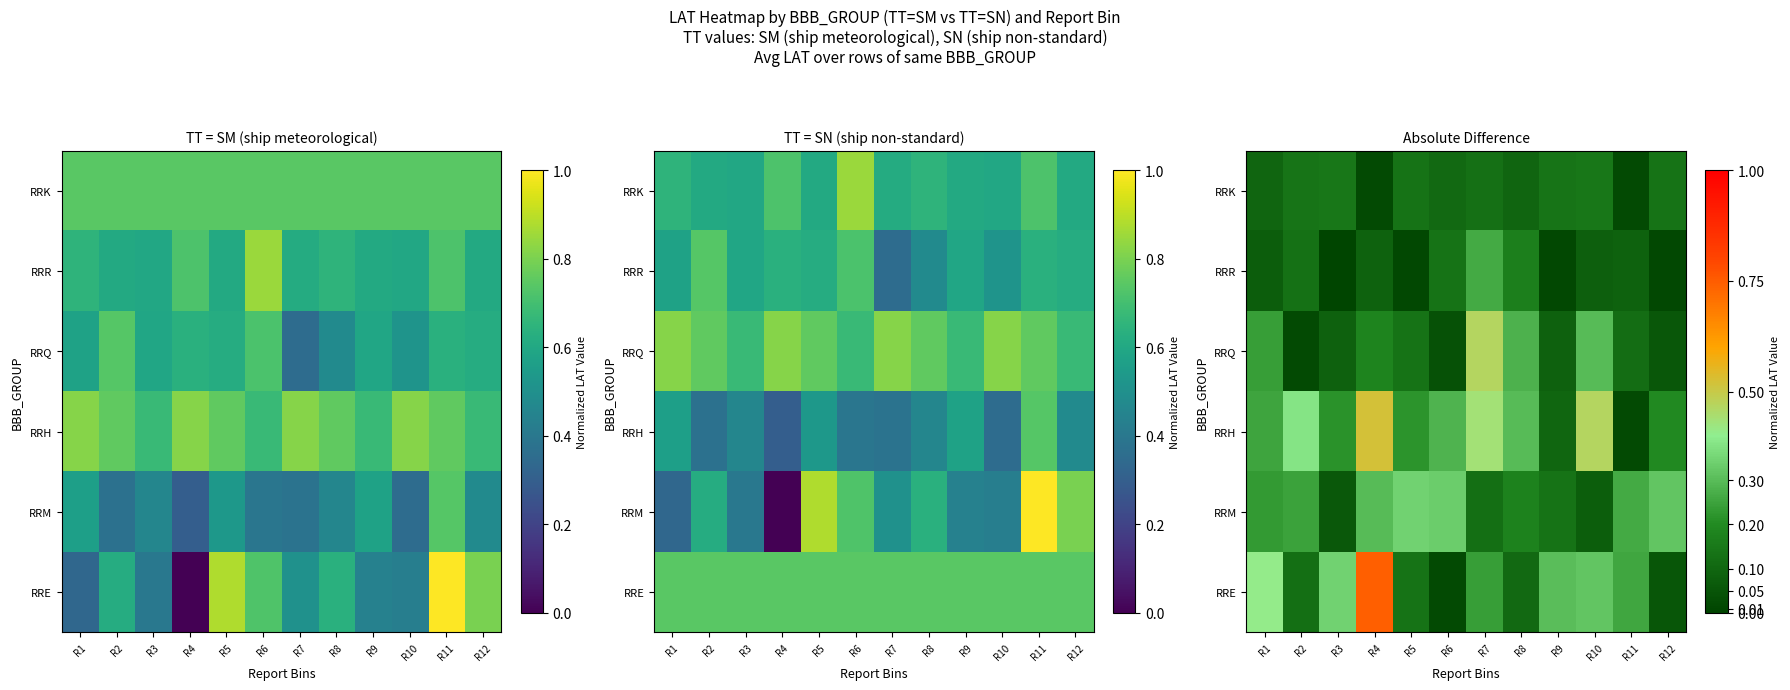

The RRM series shows 0.1 at R7. True or false?

True